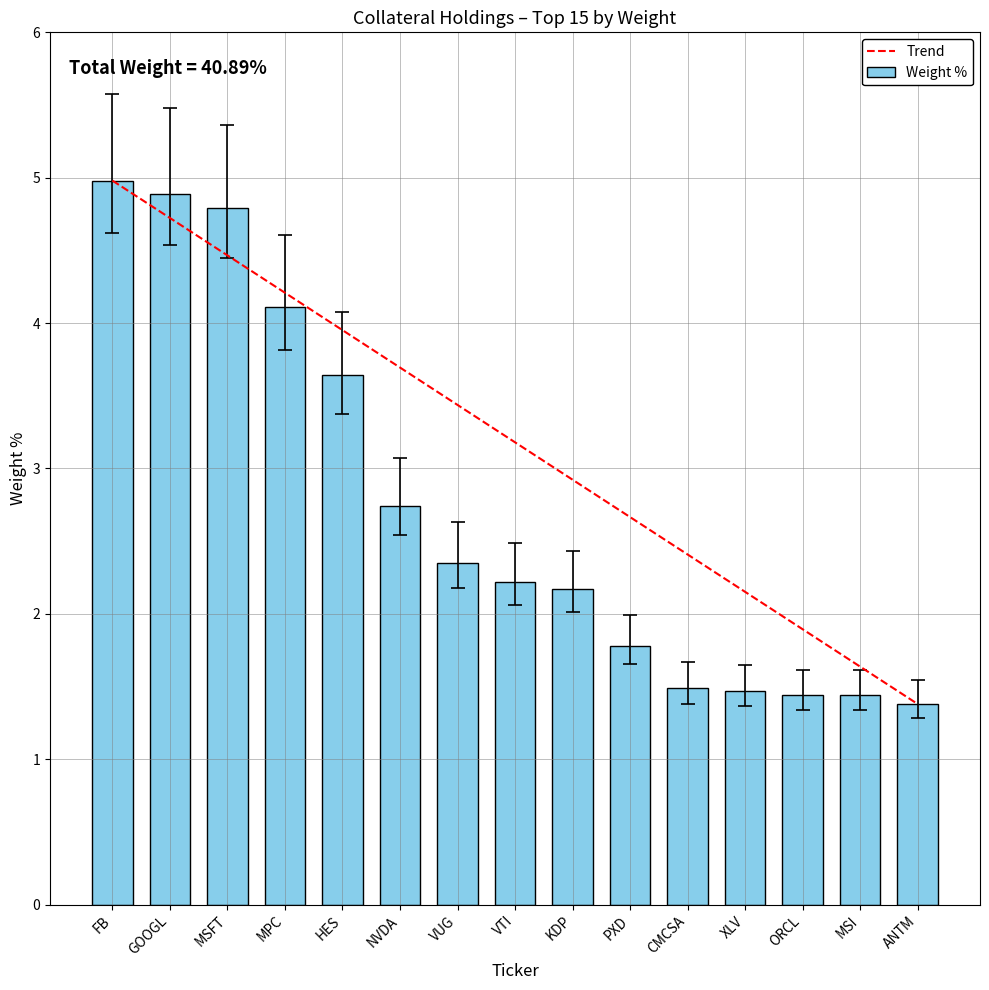

What is the label of the 12th bar from the right?

MPC